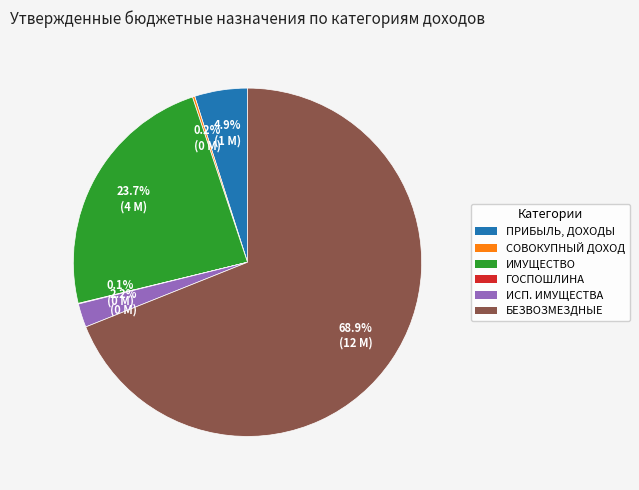

Which category has the biggest portion of the pie?

БЕЗВОЗМЕЗДНЫЕ